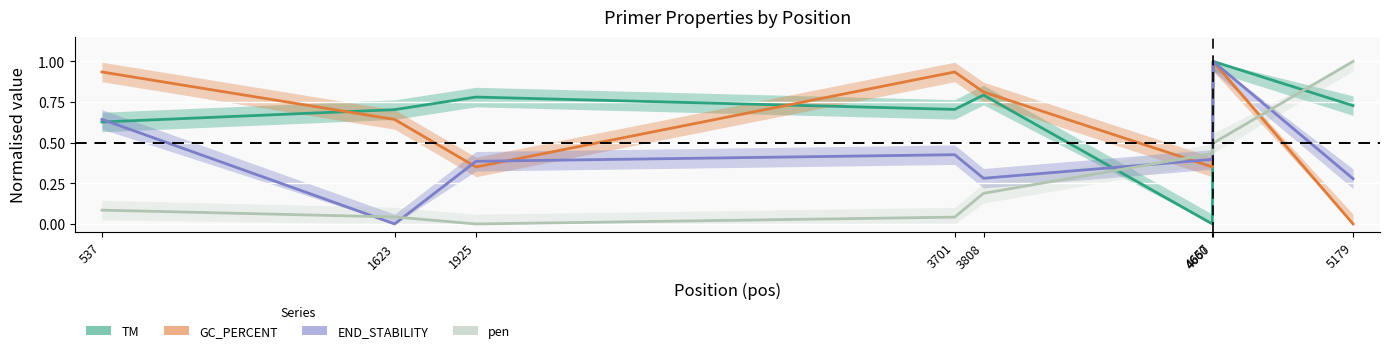

What is the difference between the maximum and second lowest values in the PRIMER_LEFT_0_END_STABILITY series?

0.7